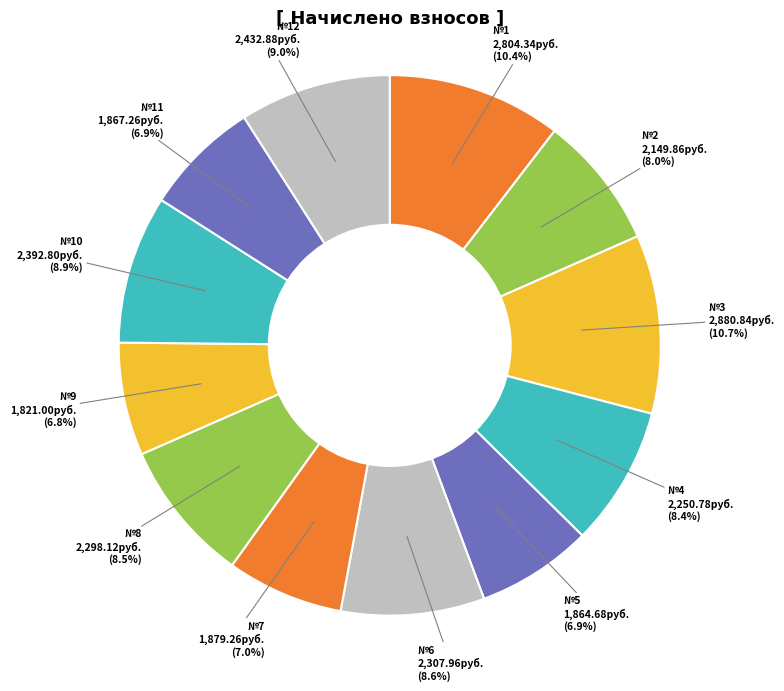

Rank the categories by value from lowest to highest.

9, 5, 11, 7, 2, 4, 8, 6, 10, 12, 1, 3